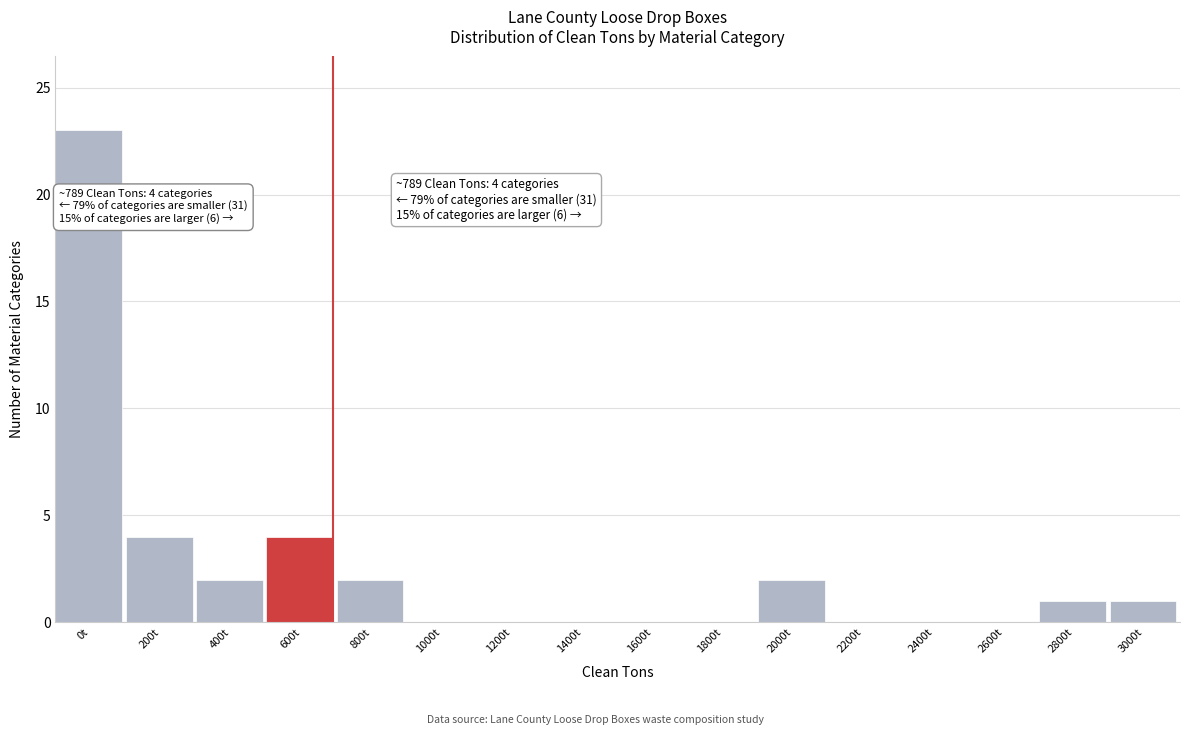

Reading left to right, transcribe all the data shown in this chart.

0t=23	200t=4	400t=2	600t=4	800t=2	1000t=0	1200t=0	1400t=0	1600t=0	1800t=0	2000t=2	2200t=0	2400t=0	2600t=0	2800t=1	3000t=1